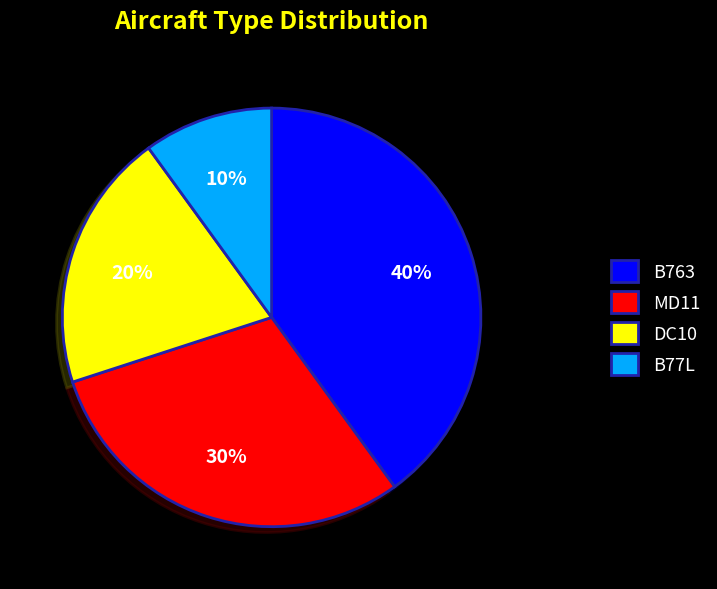

To the nearest percent, what is the difference between the DC10 and B77L slice percentages?

10%